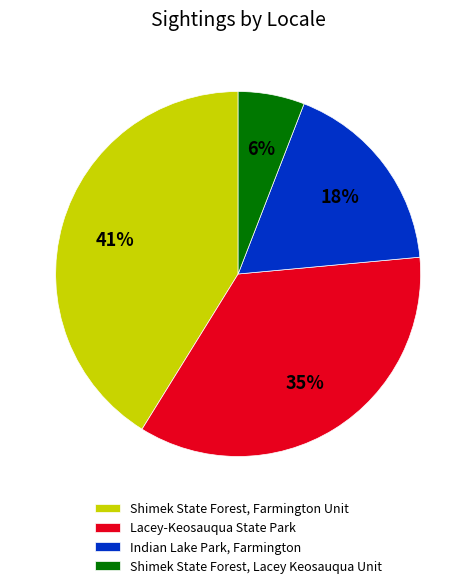

To the nearest percent, what is the combined percentage of Shimek State Forest, Lacey Keosauqua Unit and Shimek State Forest, Farmington Unit?

47%